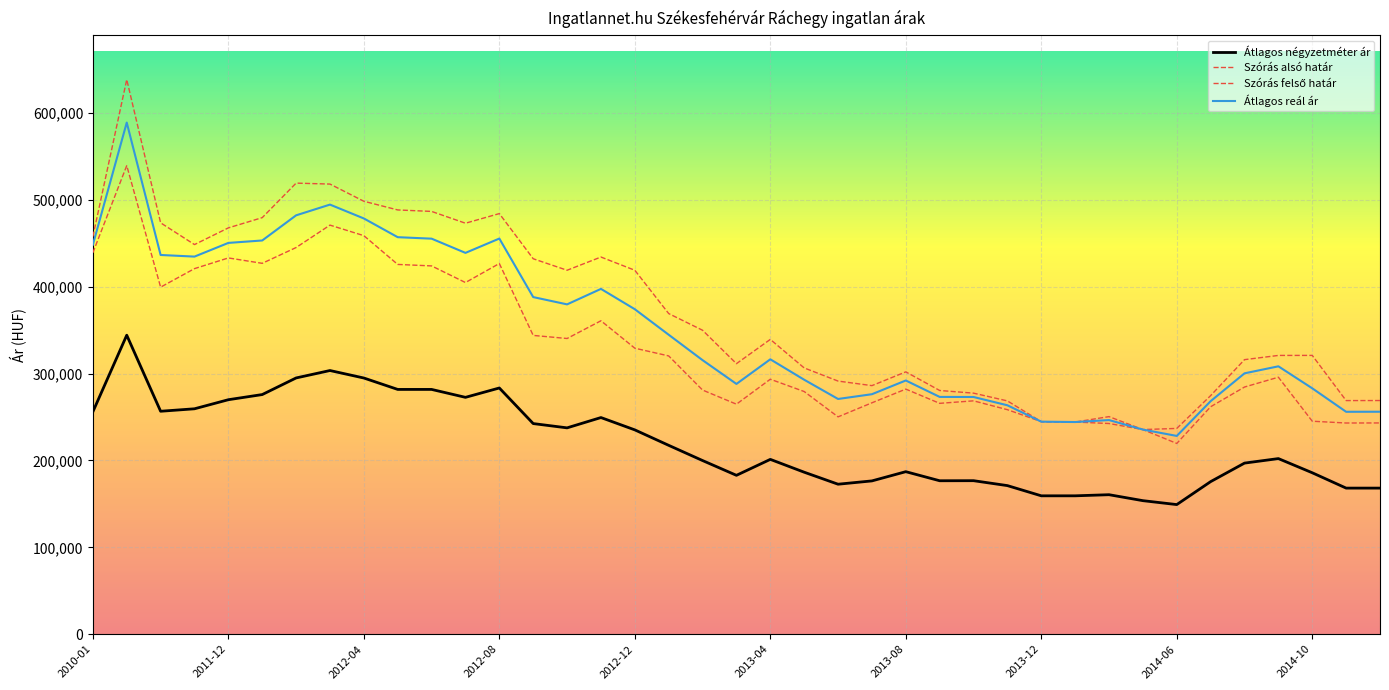

How many lines are shown in the chart?

4